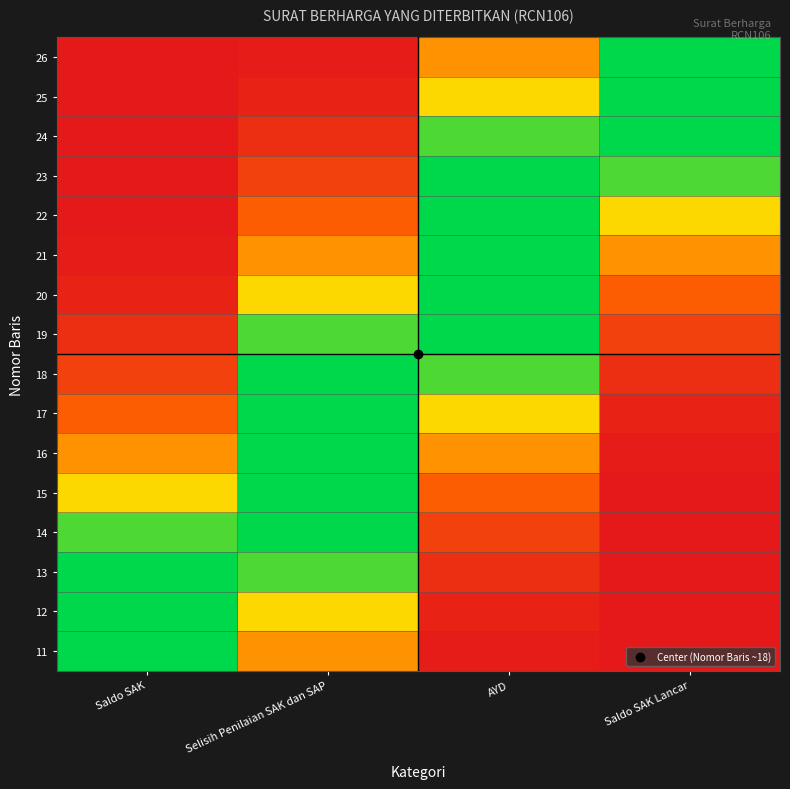

What is the total value across all series at AYD?

8.1